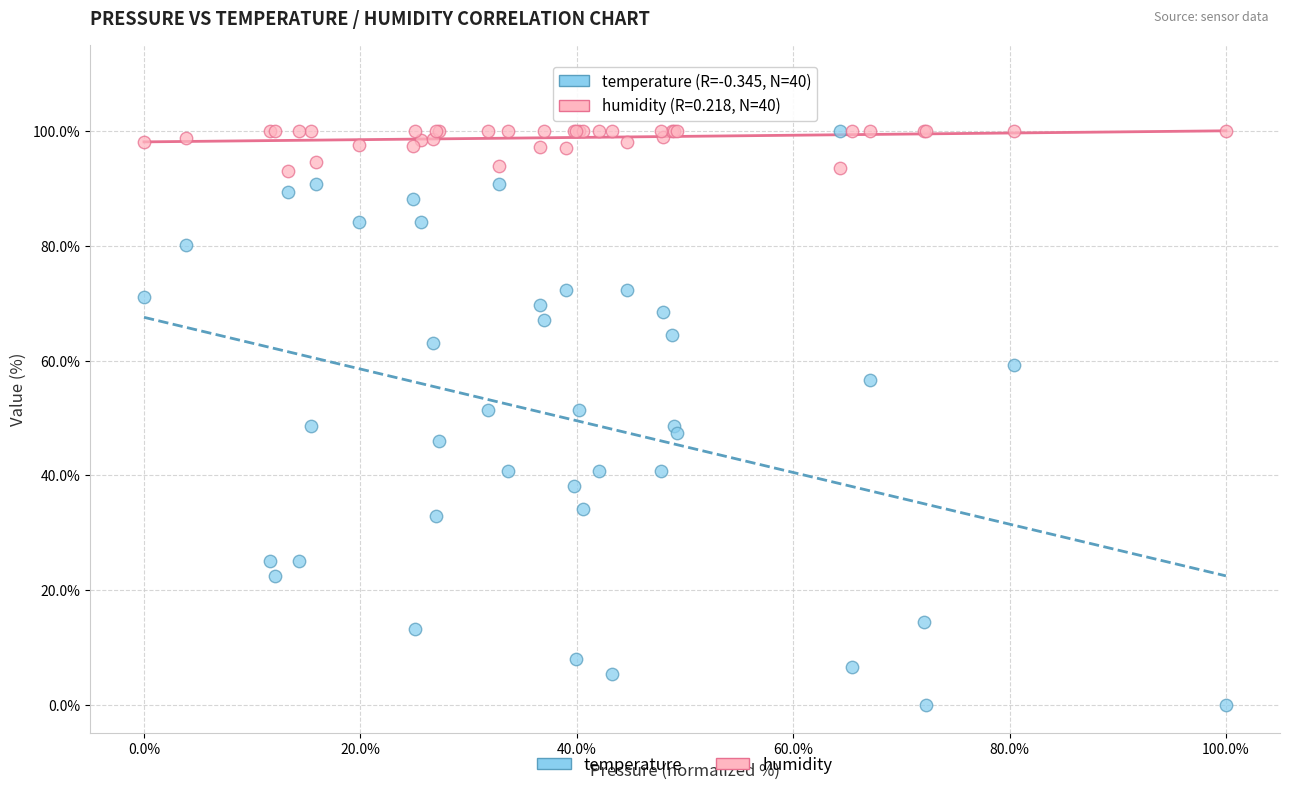

Which series reaches the minimum Y coordinate?

temperature